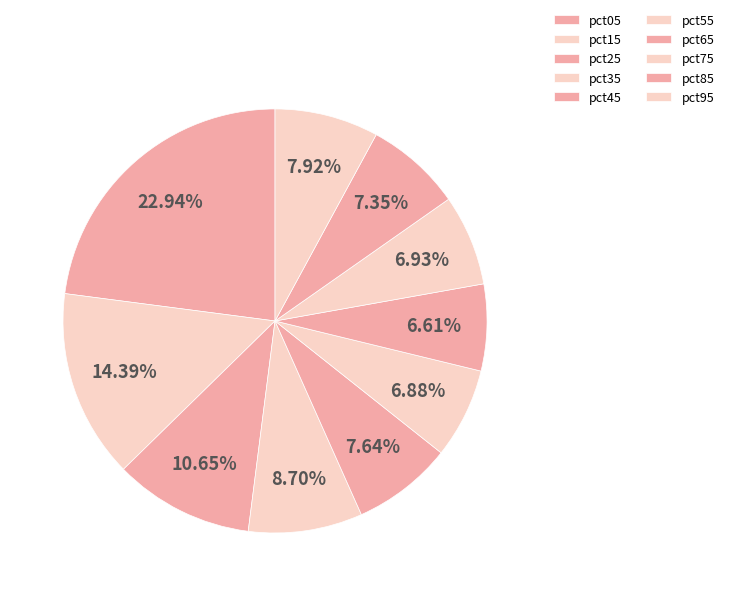

Does any single category account for the majority?

No